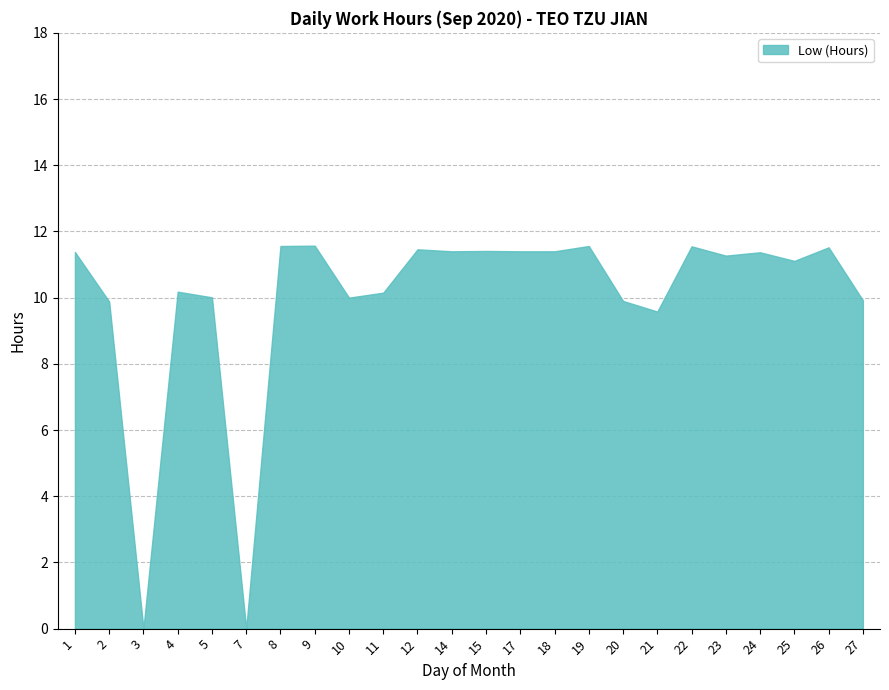

What is the difference between the maximum and minimum values?

11.6